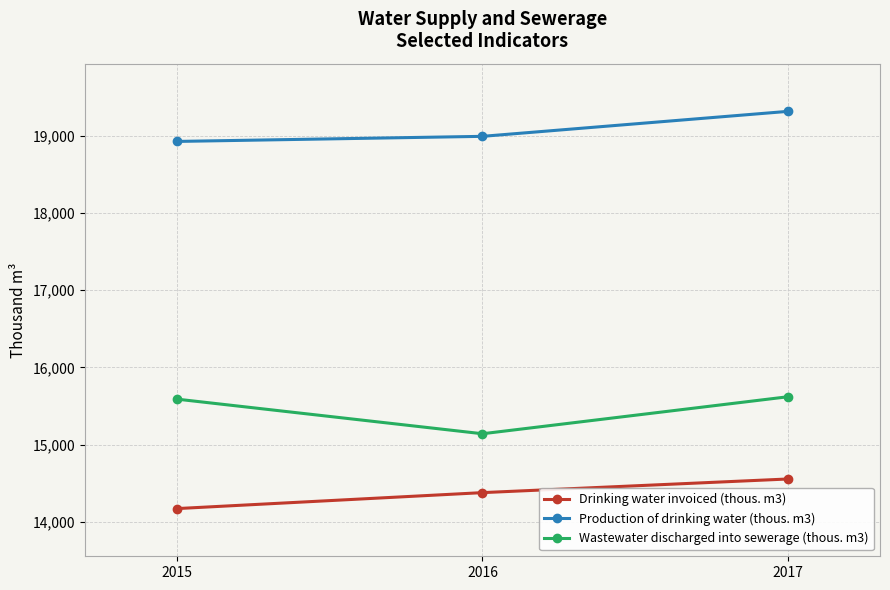

How many lines are shown in the chart?

3